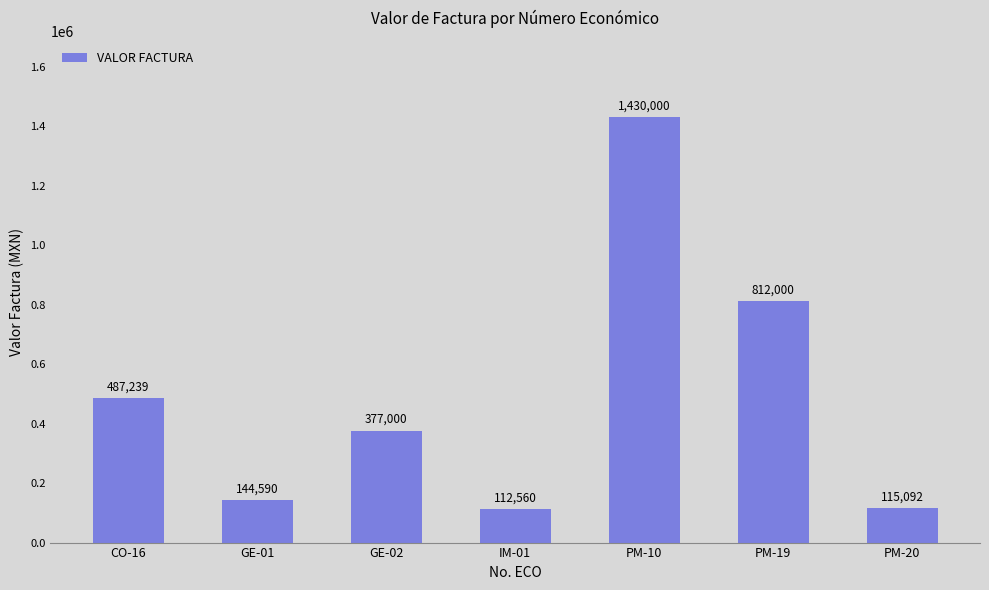

The chart shows a value of 112560 at IM-01. True or false?

True